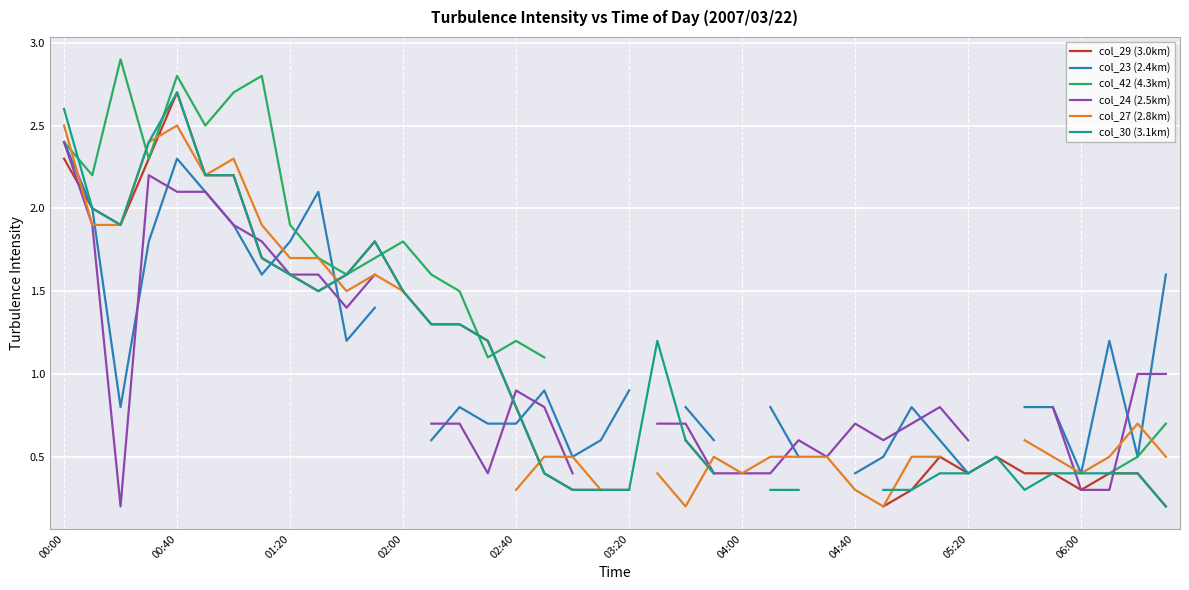

How many lines are shown in the chart?

6